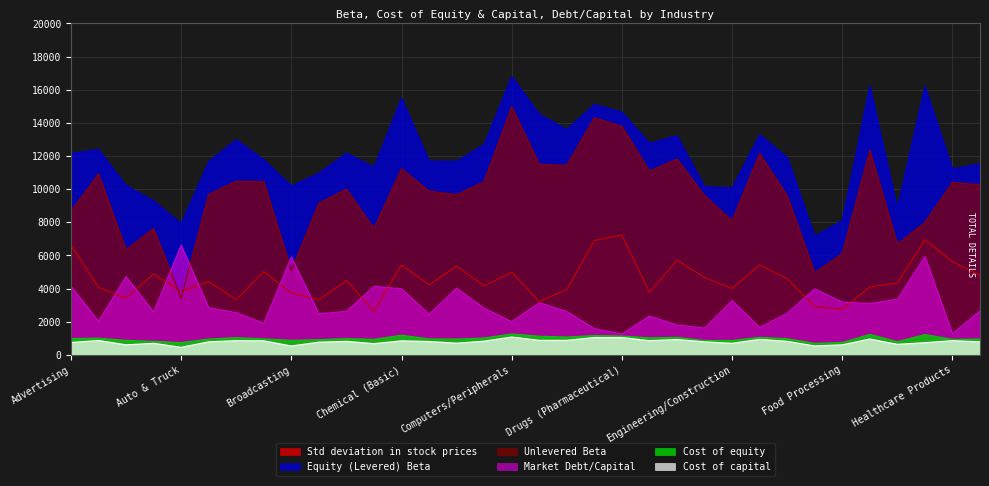

Is it true that Cost of equity equals 1348.1 at Cable TV?

False